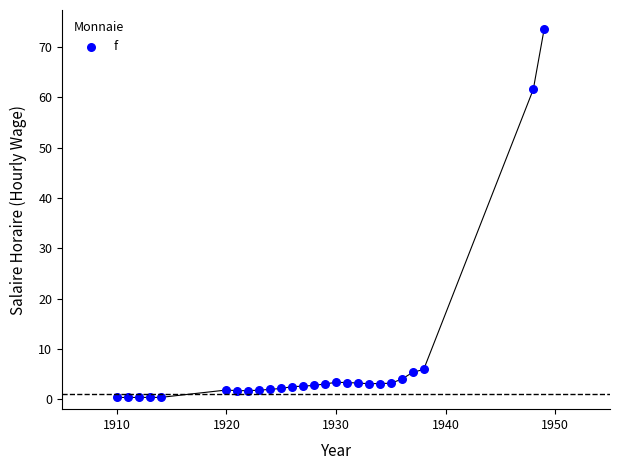

What is the range of X values (max minus min)?

39.0